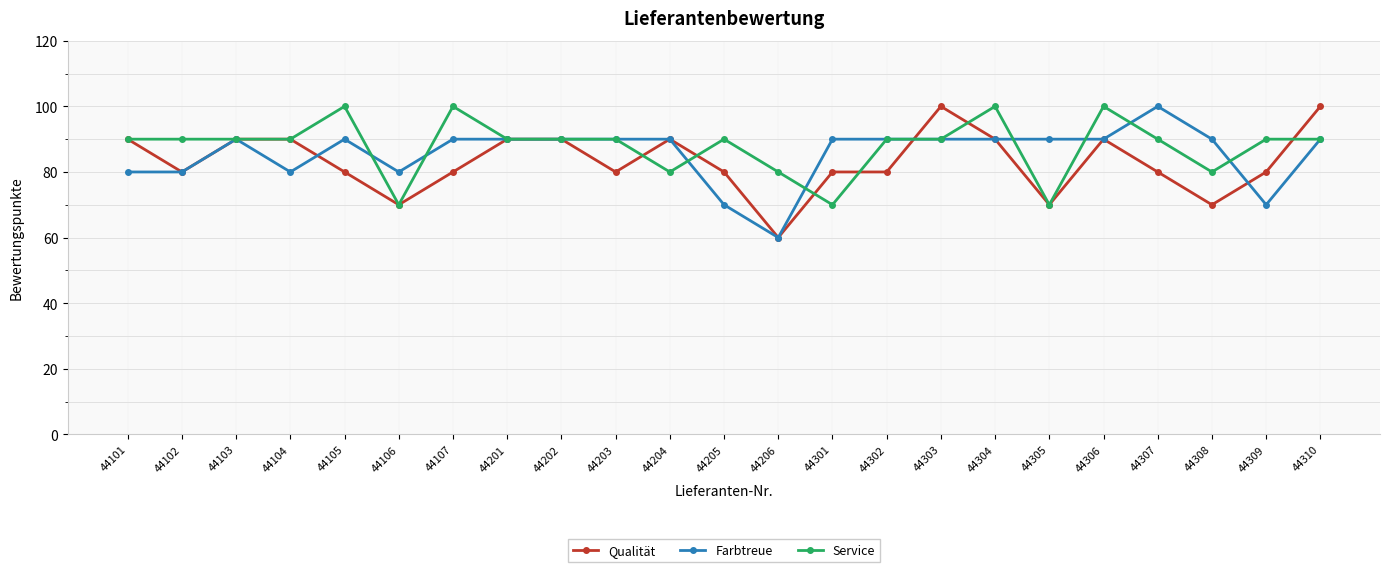

The Farbtreue series shows 90 at 44107. True or false?

True